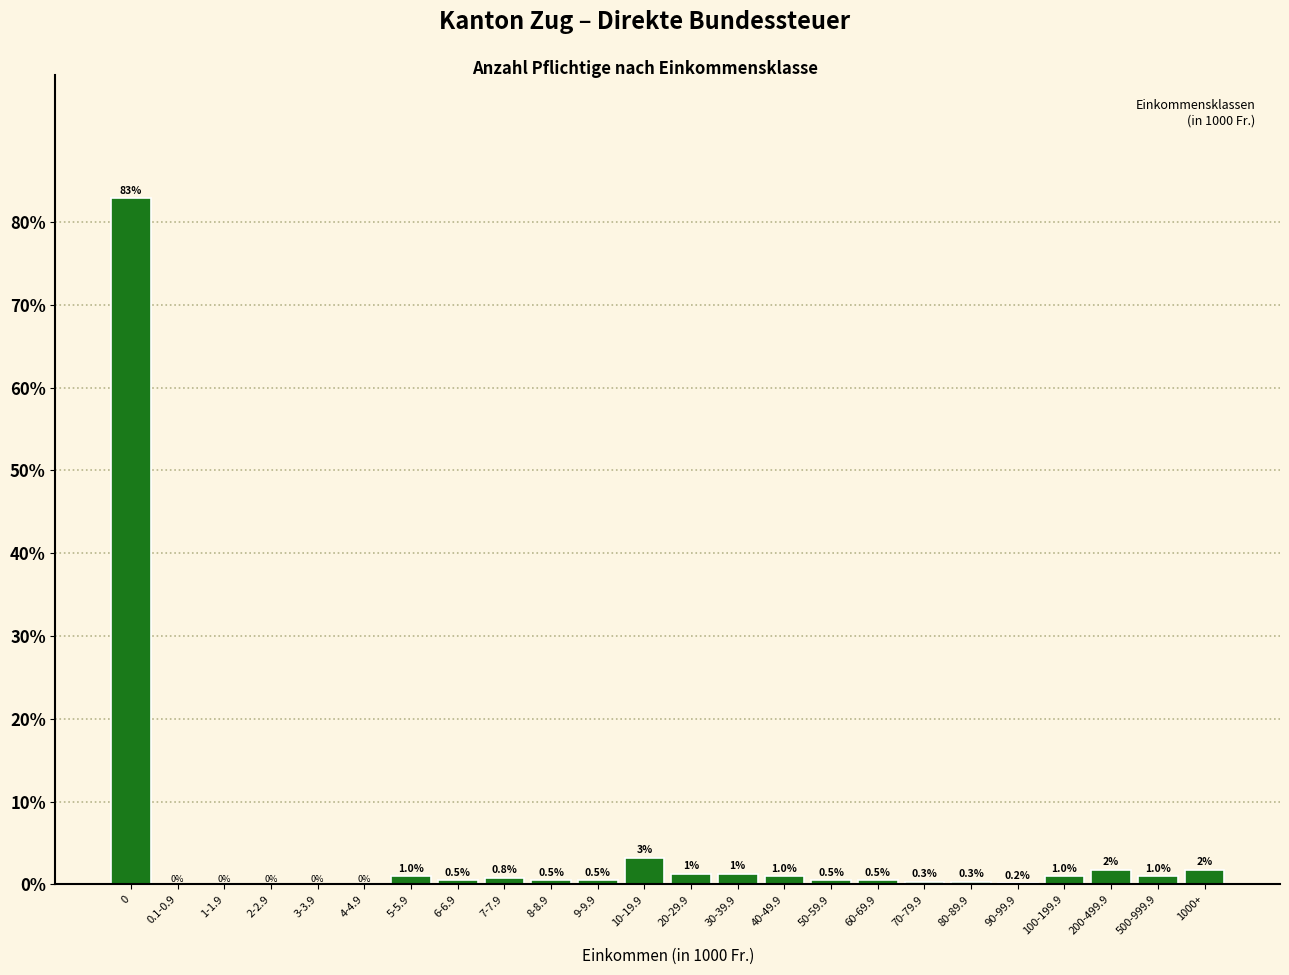

What is the maximum value shown in the chart?

82.9